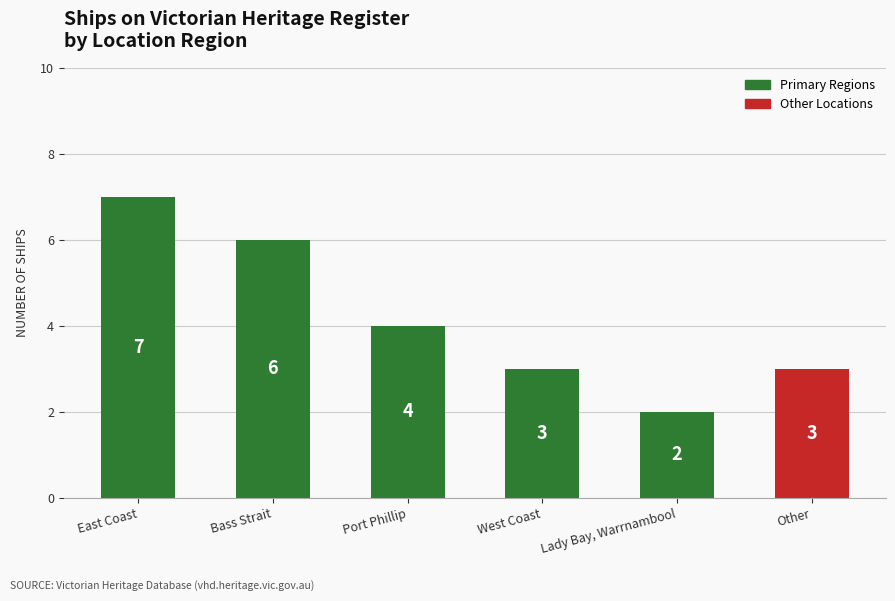

Reading left to right, list all the values displayed in this chart.

East Coast=7	Bass Strait=6	Port Phillip=4	West Coast=3	Lady Bay, Warrnambool=2	Other=3